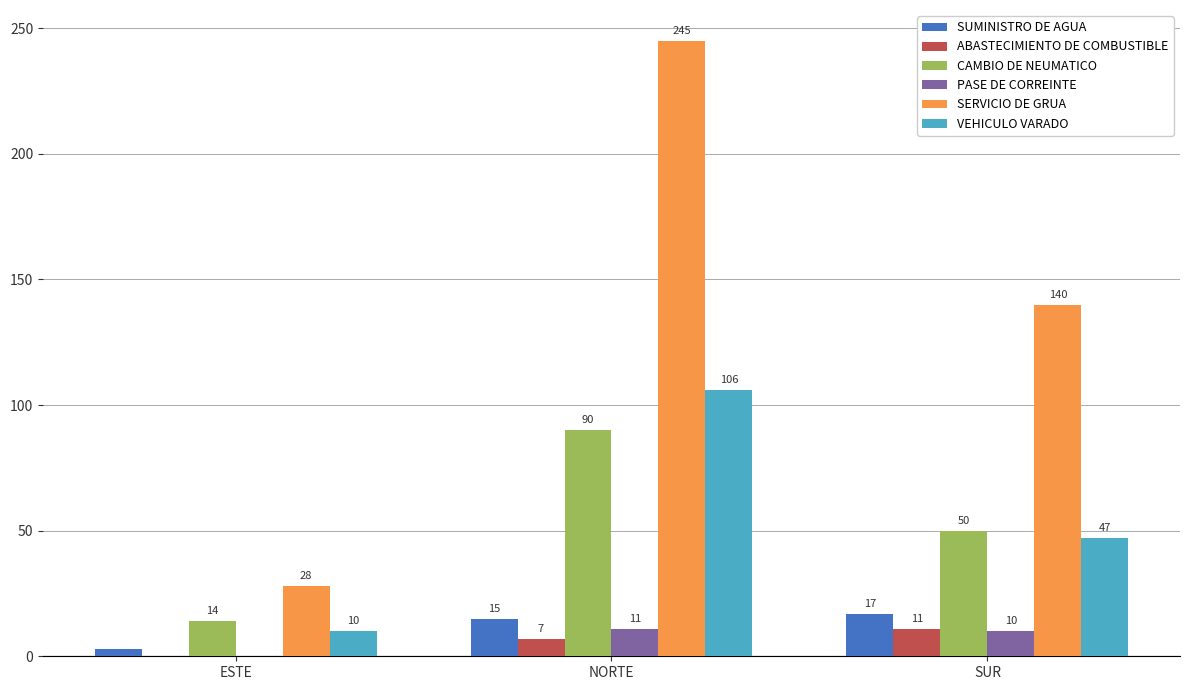

Reading left to right, list all the values displayed in this chart.

SUMINISTRO DE AGUA: ESTE=3	NORTE=15	SUR=17
ABASTECIMIENTO DE COMBUSTIBLE: ESTE=0	NORTE=7	SUR=11
CAMBIO DE NEUMATICO: ESTE=14	NORTE=90	SUR=50
PASE DE CORREINTE: ESTE=0	NORTE=11	SUR=10
SERVICIO DE GRUA: ESTE=28	NORTE=245	SUR=140
VEHICULO VARADO: ESTE=10	NORTE=106	SUR=47